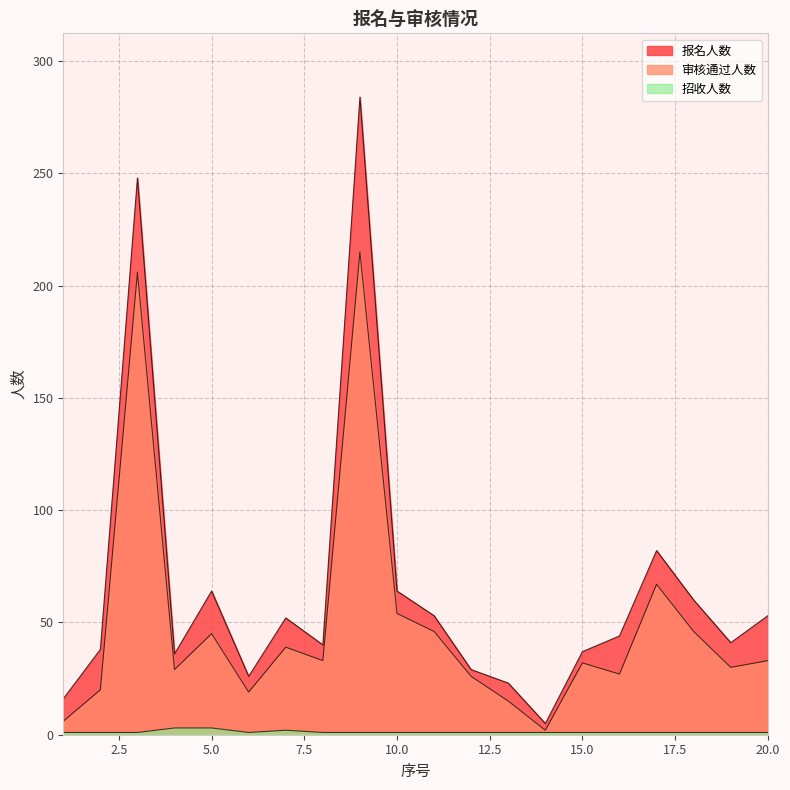

What is the difference between the maximum and second lowest values in the 审核通过人数 series?

209